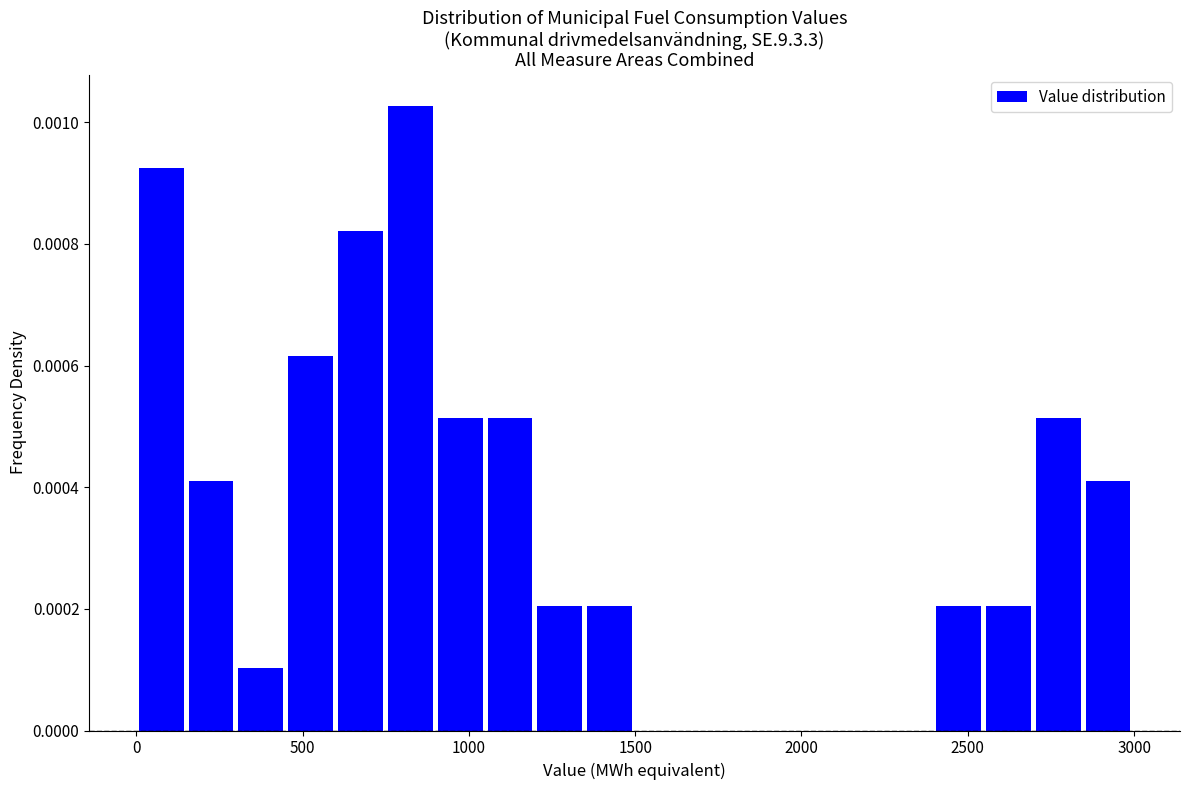

Read against the x-axis, roughly where is the centre of the tallest bar?

800